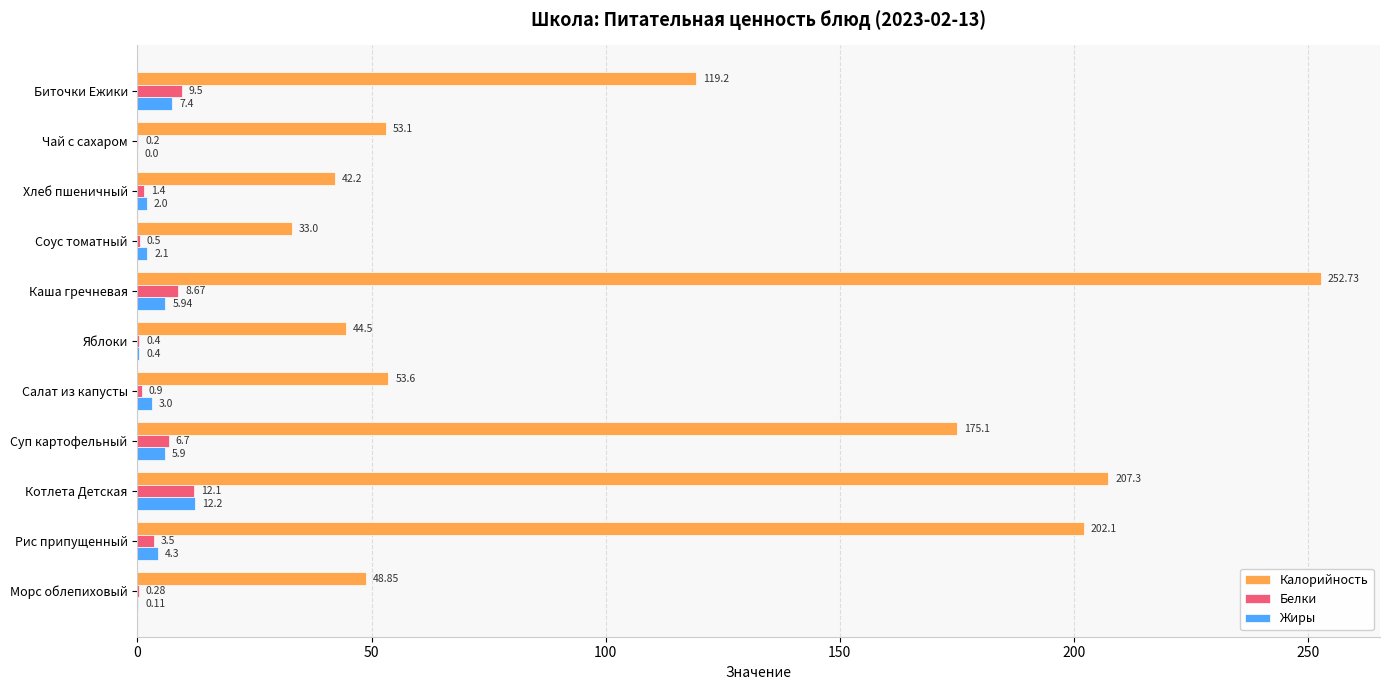

At which category is the sum across all series the highest?

Каша гречневая